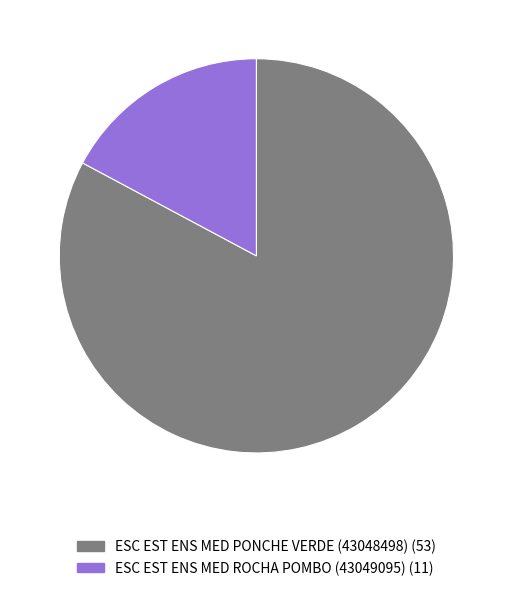

How many segments does this pie chart have?

2